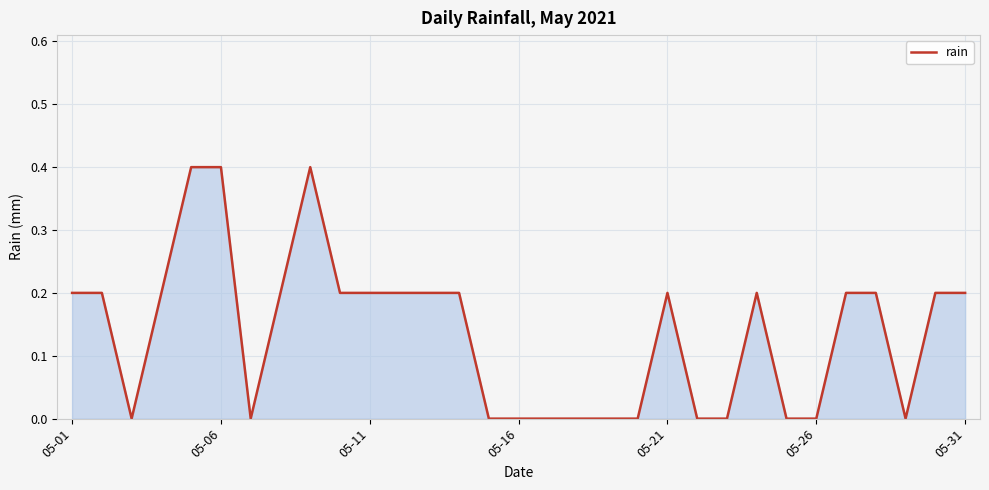

What is the greatest value displayed?

0.4